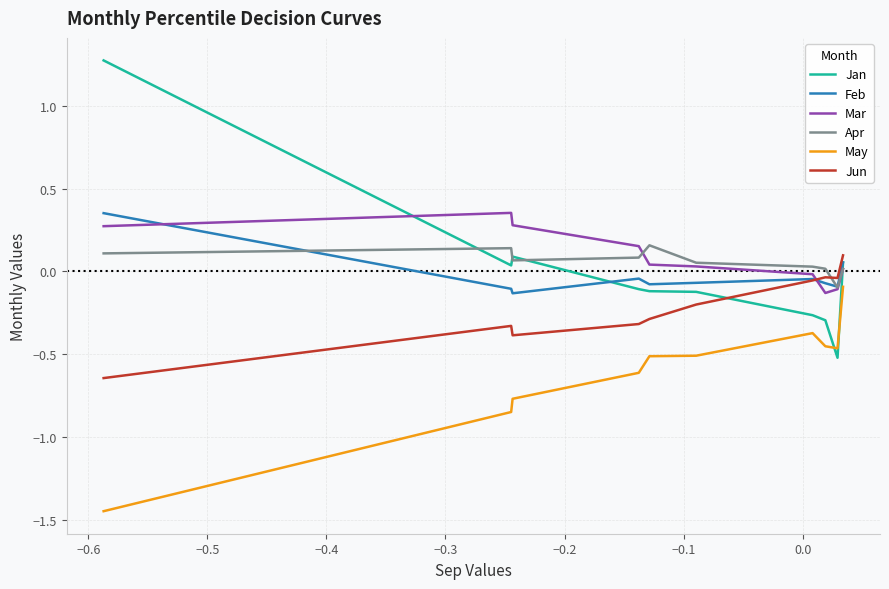

True or false: Feb and May intersect in this chart.

False